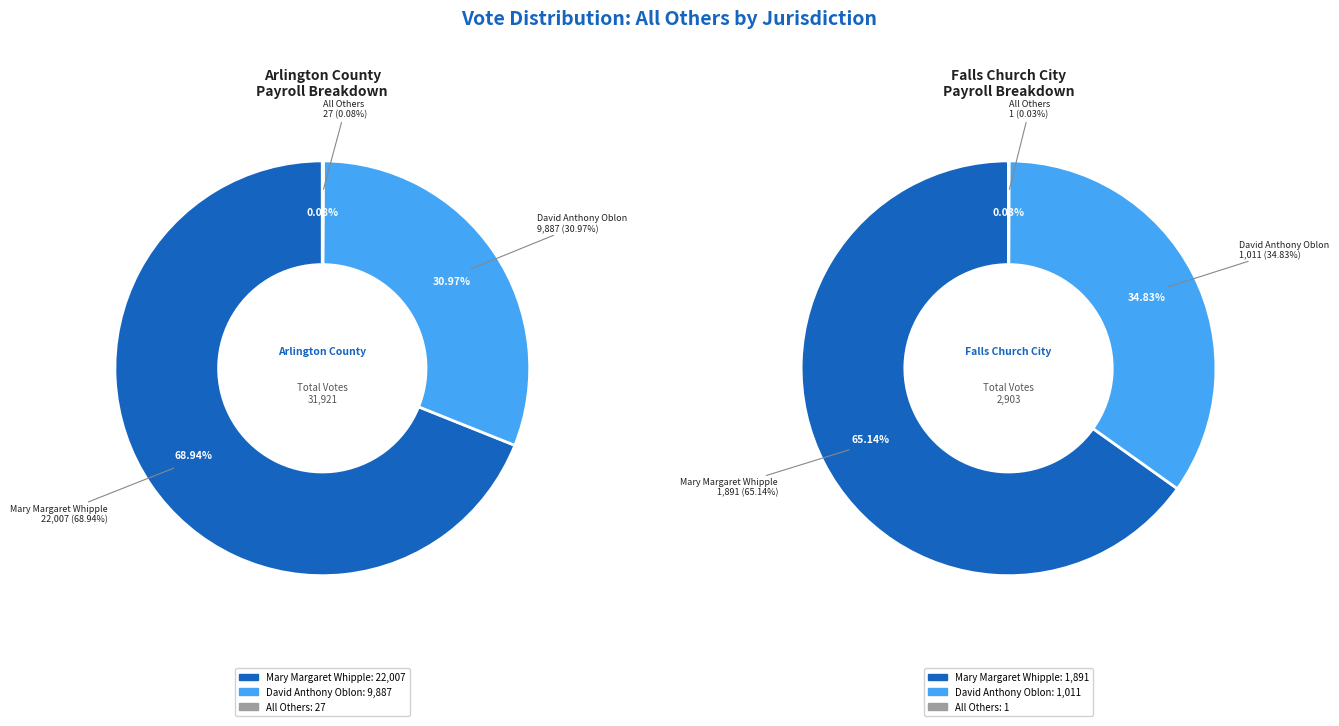

True or false: Falls Church City accounts for 1% of the total.

False